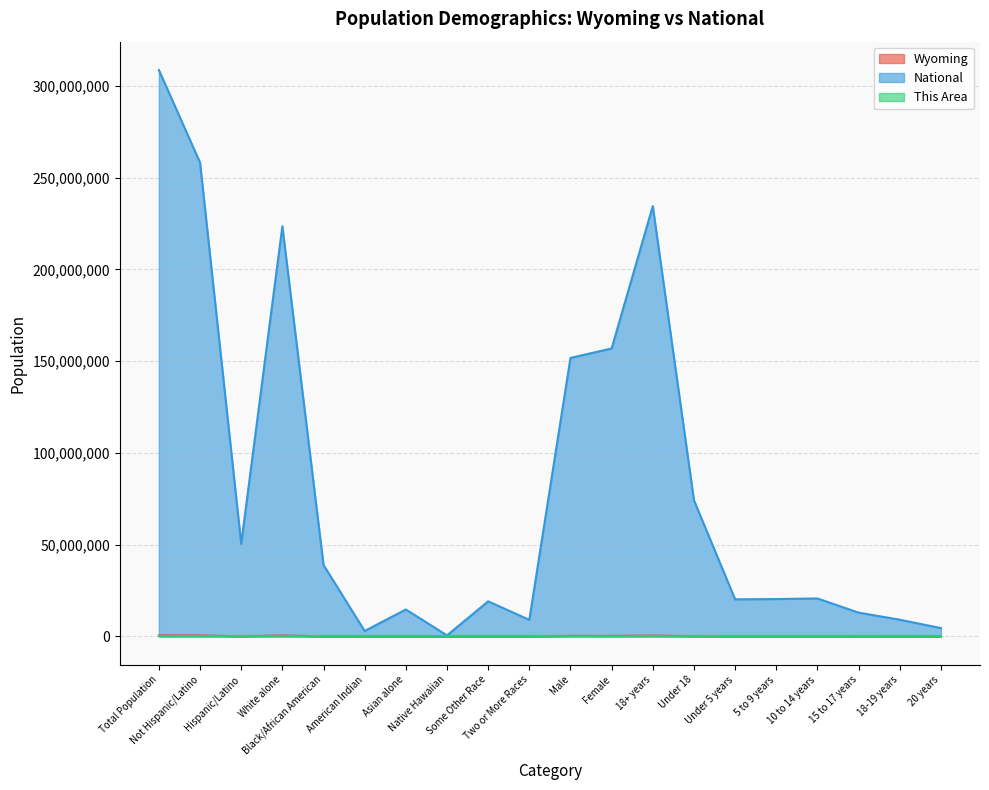

True or false: Wyoming and National intersect in this chart.

False